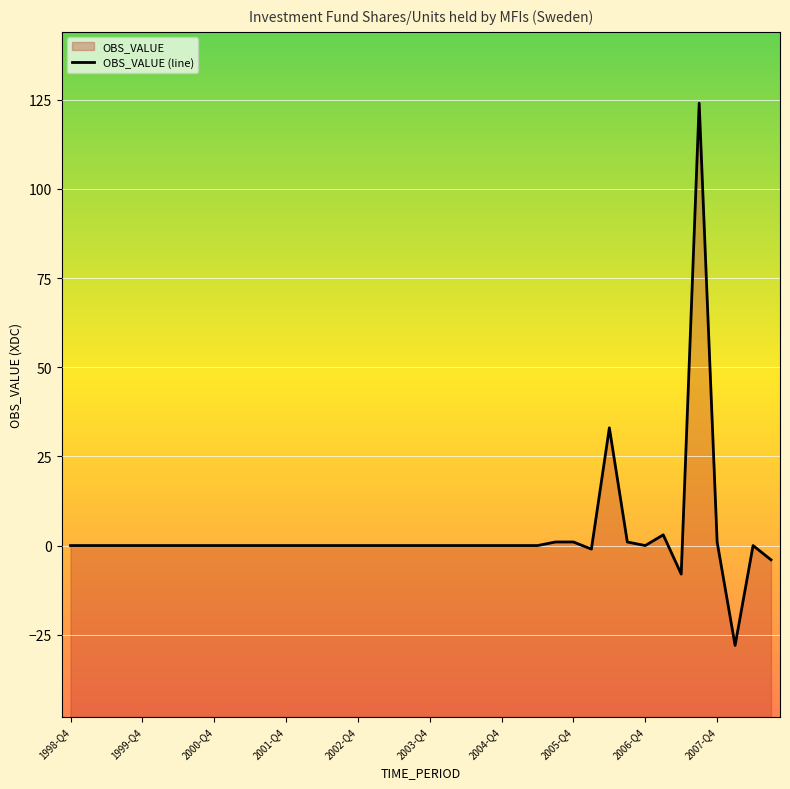

How many points are lower than both their immediate neighbors (excluding endpoints)?

4